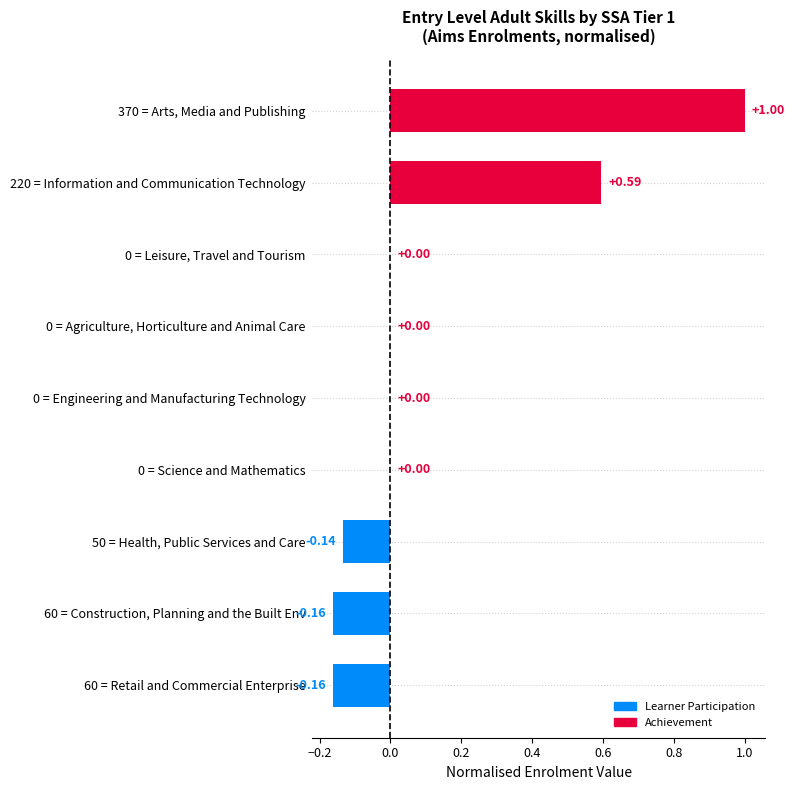

How many data points does each series have?

9